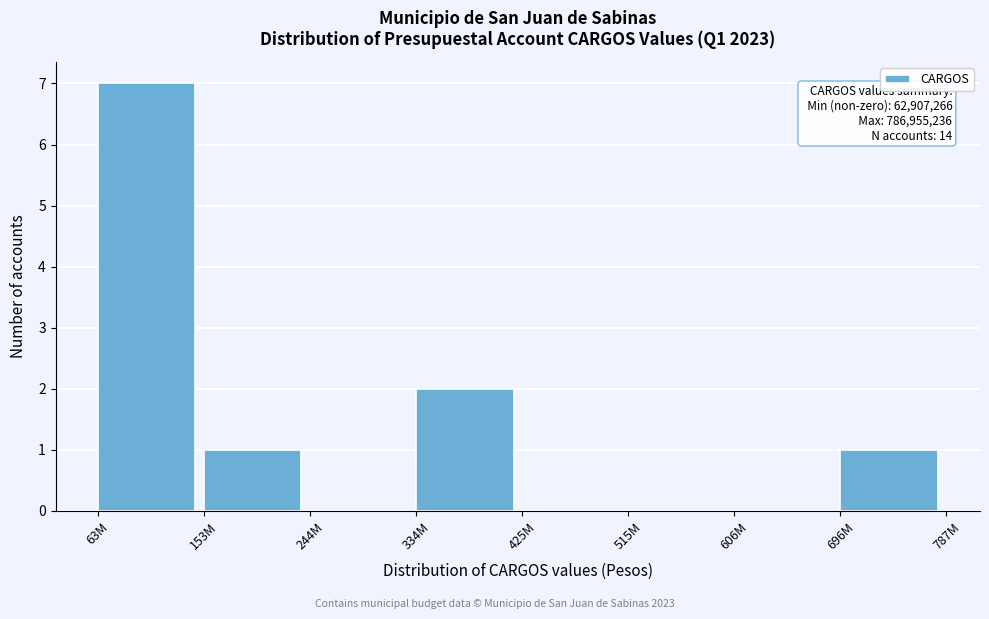

Reading left to right, transcribe all the data shown in this chart.

63M=7	153M=1	244M=0	334M=2	425M=0	515M=0	606M=0	696M=1